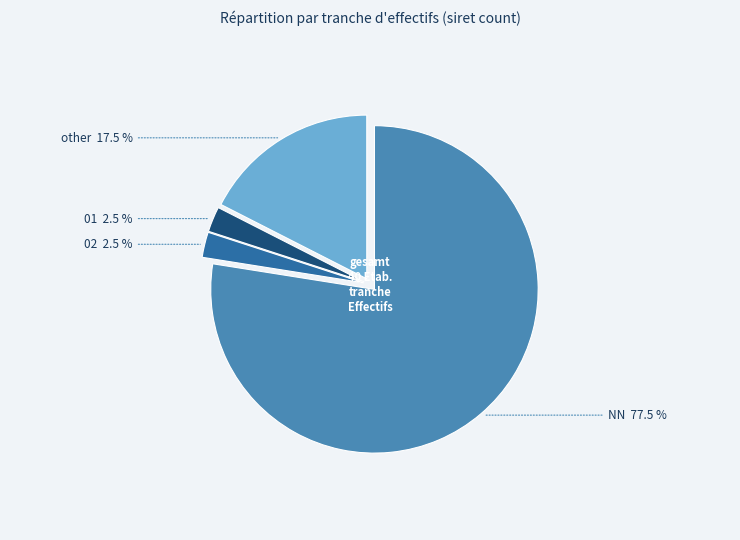

Does NN account for over 50% of the chart?

Yes